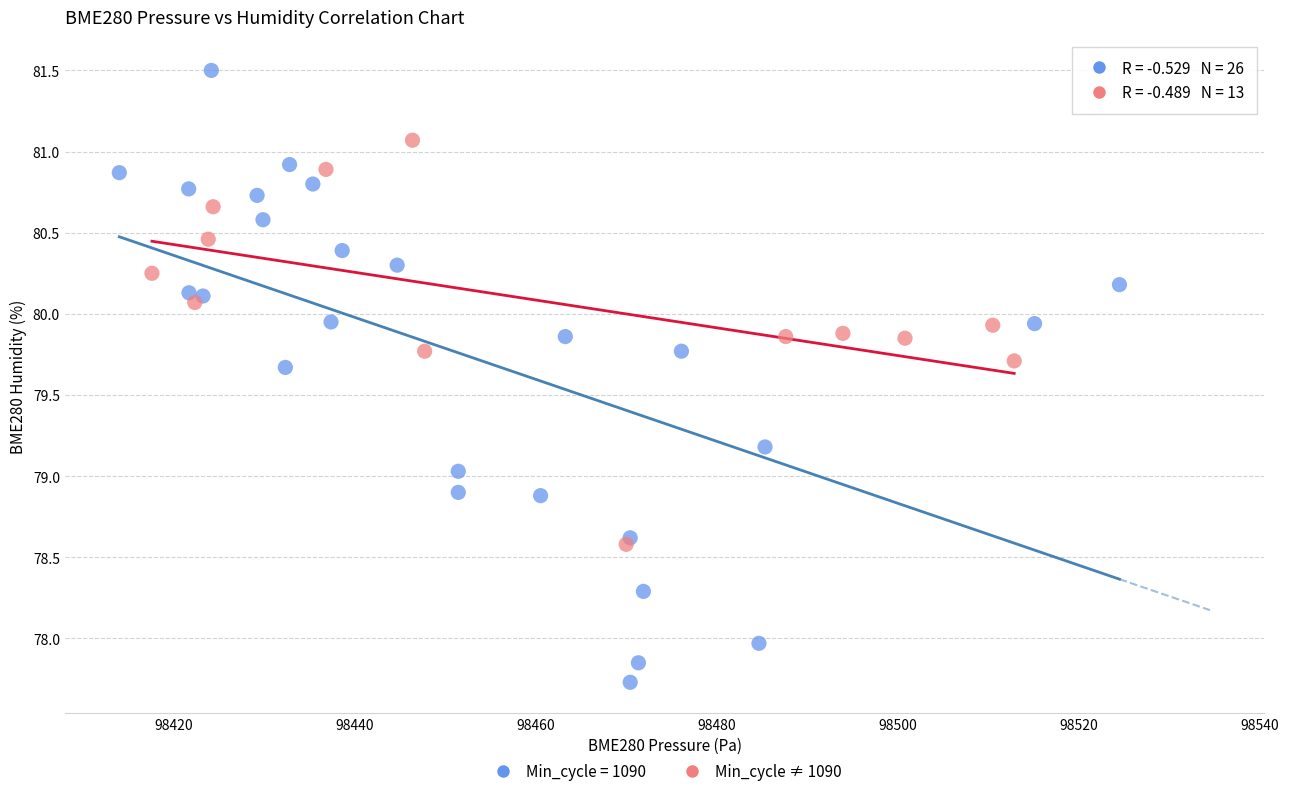

Which series has the largest Y range (max minus min)?

Min_cycle = 1090